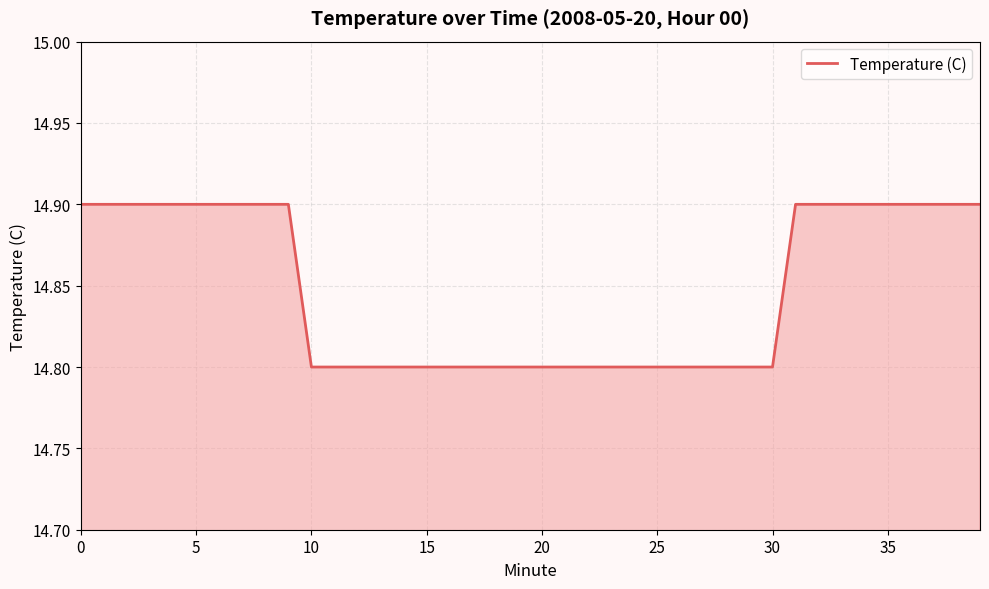

What is the maximum value shown in the chart?

14.9